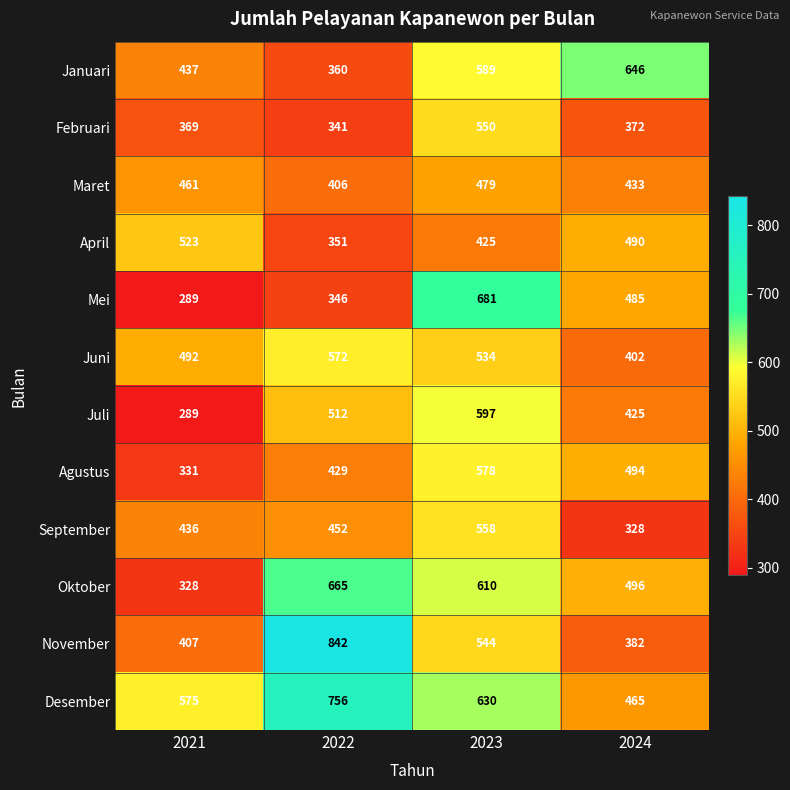

Rank the series by their maximum value, from highest to lowest.

November, Desember, Mei, Oktober, Januari, Juli, Agustus, Juni, September, Februari, April, Maret